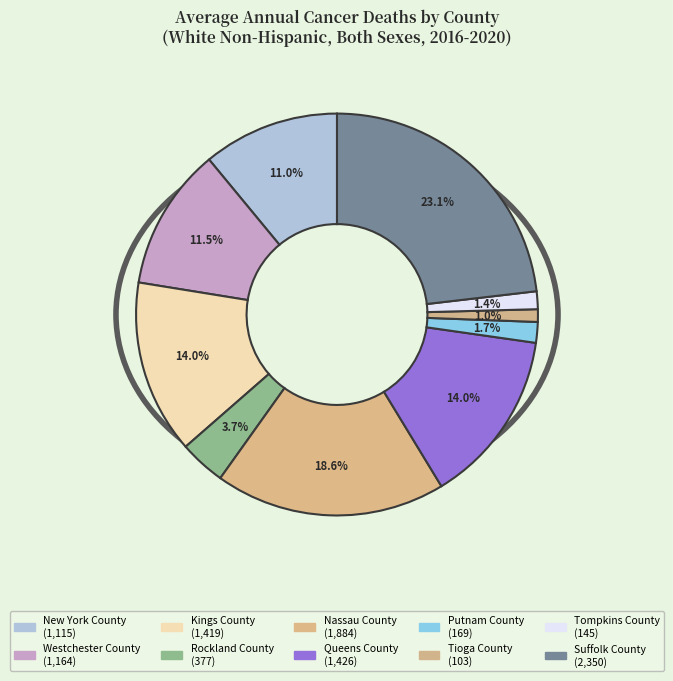

What is the change in value from New York County to Rockland County?

-738